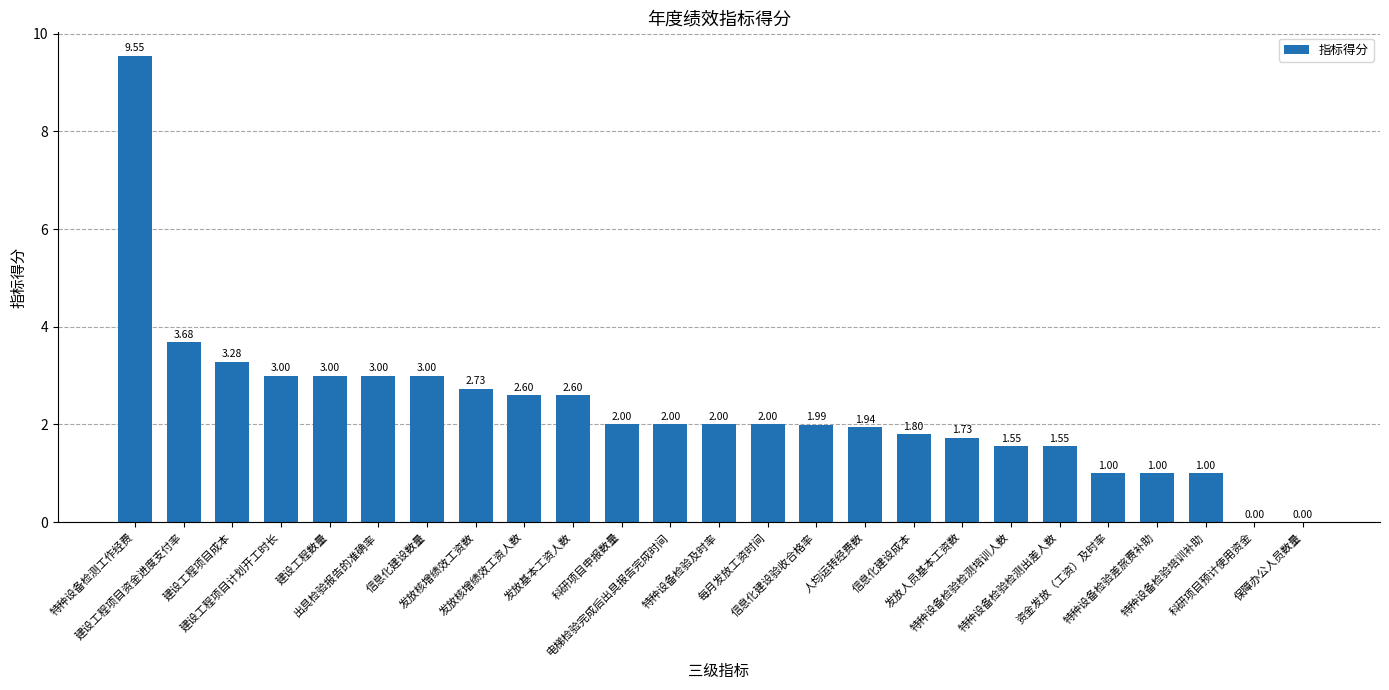

What is the sum of all values?

58.0